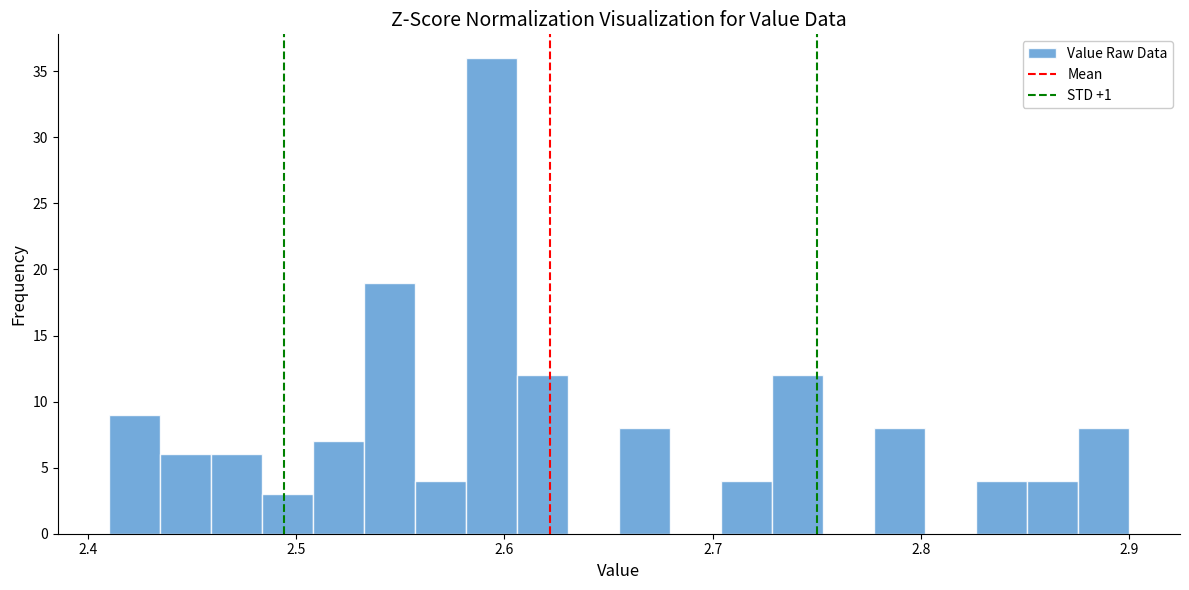

Read against the x-axis, roughly where is the centre of the tallest bar?

2.59